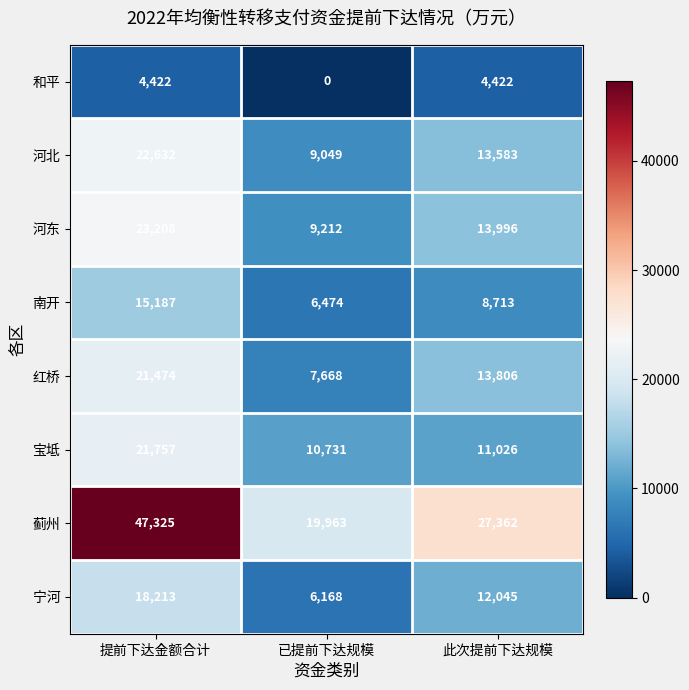

True or false: 蓟州 has a value of 27471 at 已提前下达规模.

False